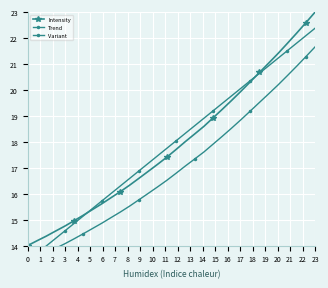

What is the minimum value for Intensity?

14.0